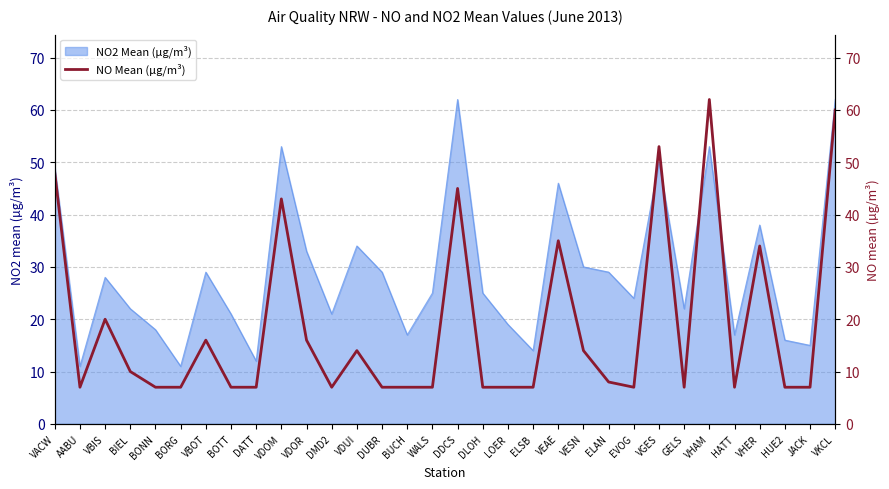

The NO2 Mean (µg/m³) series shows 54 at VDOR. True or false?

False